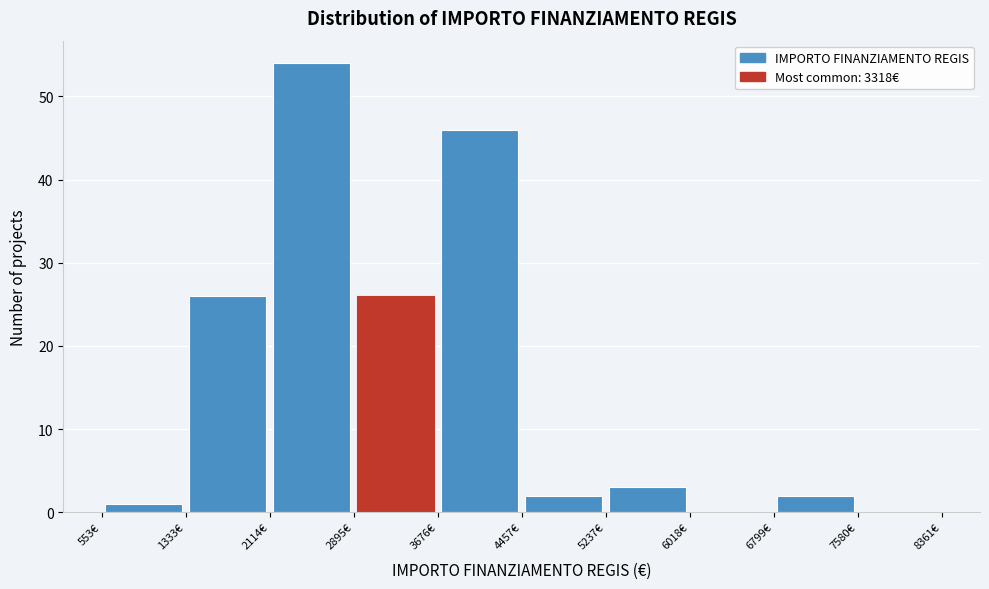

Over which range of the x-axis is the bar tallest?

2100 to 2900